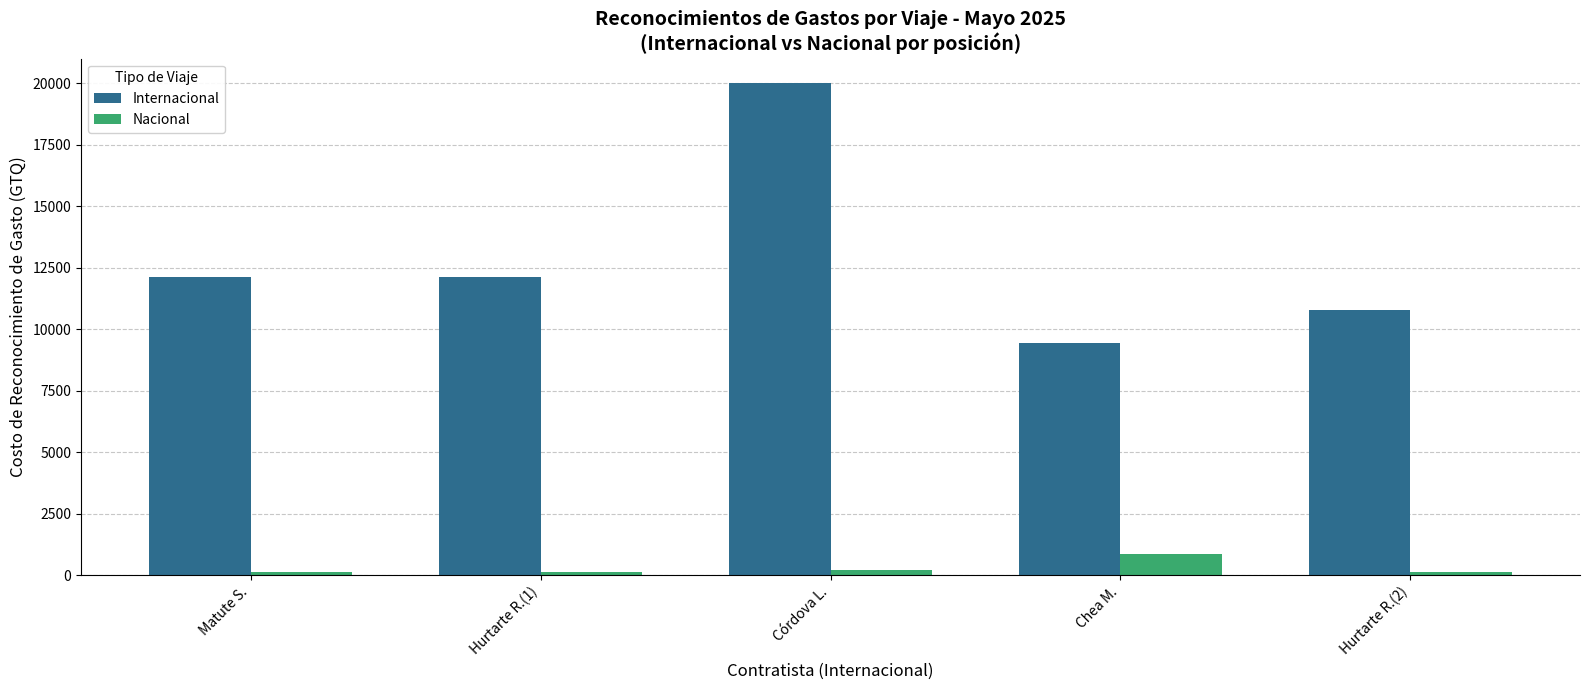

What are all the series names shown in the legend?

Internacional, Nacional